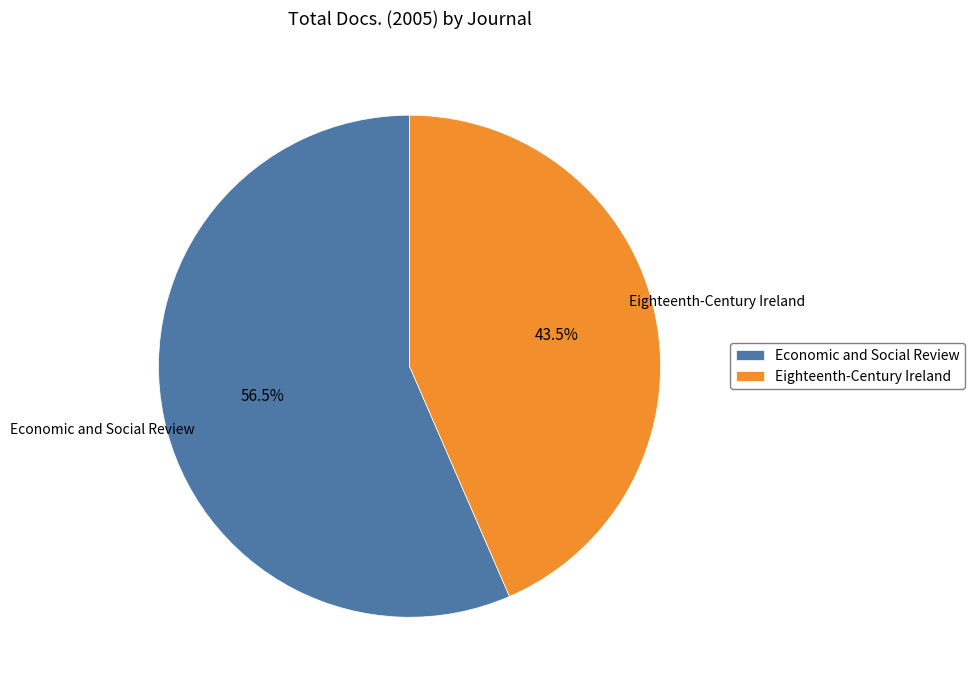

Is it true that Eighteenth-Century Ireland is 31% of the pie?

False